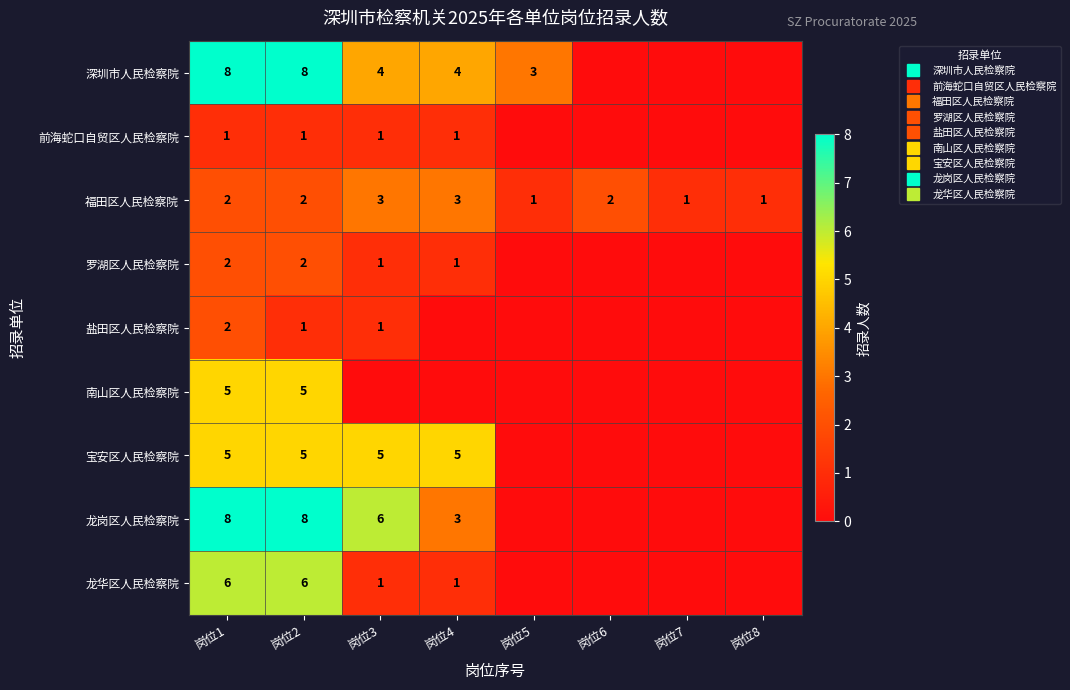

The value of 前海蛇口自贸区人民检察院 at 岗位4 is 1. True or false?

True